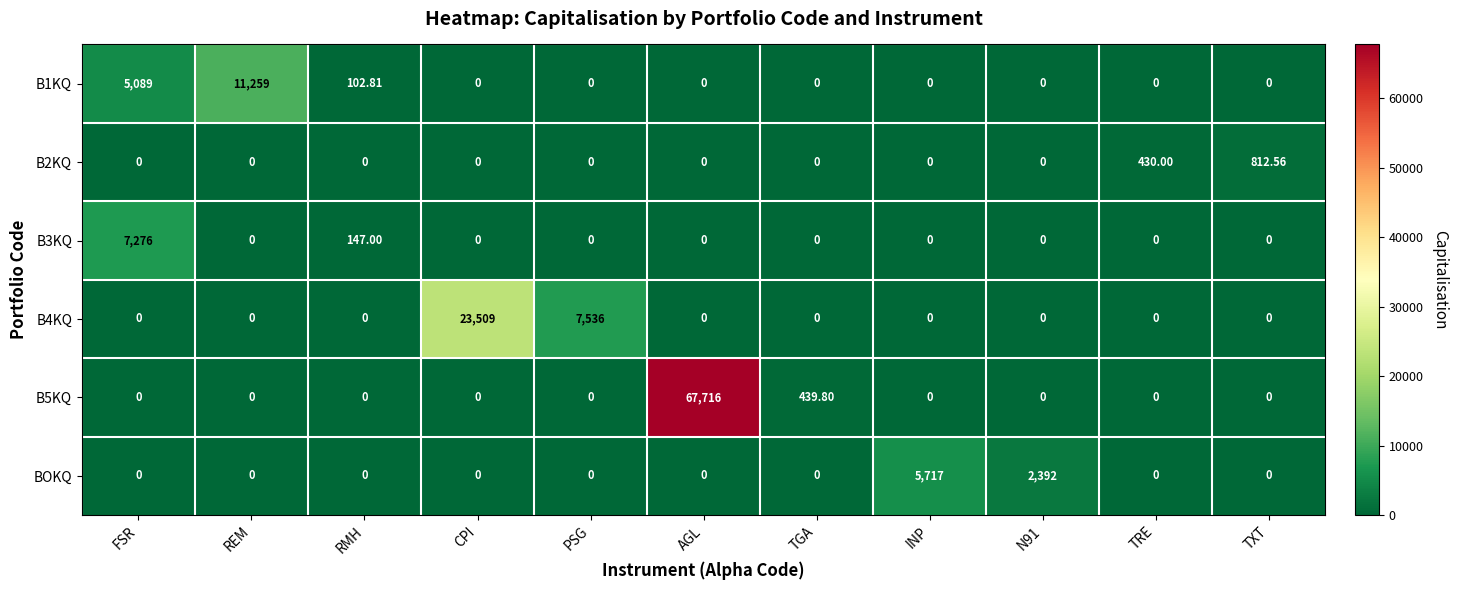

Which series changed the most between RMH and N91?

BOKQ